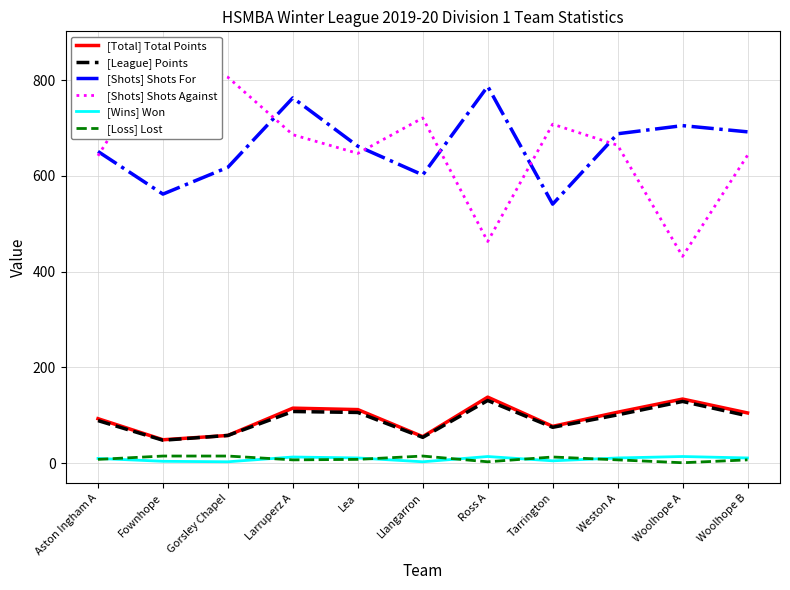

List the labels in order of [Total] Total Points value, smallest first.

Fownhope, Llangarron, Gorsley Chapel, Tarrington, Aston Ingham A, Woolhope B, Weston A, Lea, Larruperz A, Woolhope A, Ross A